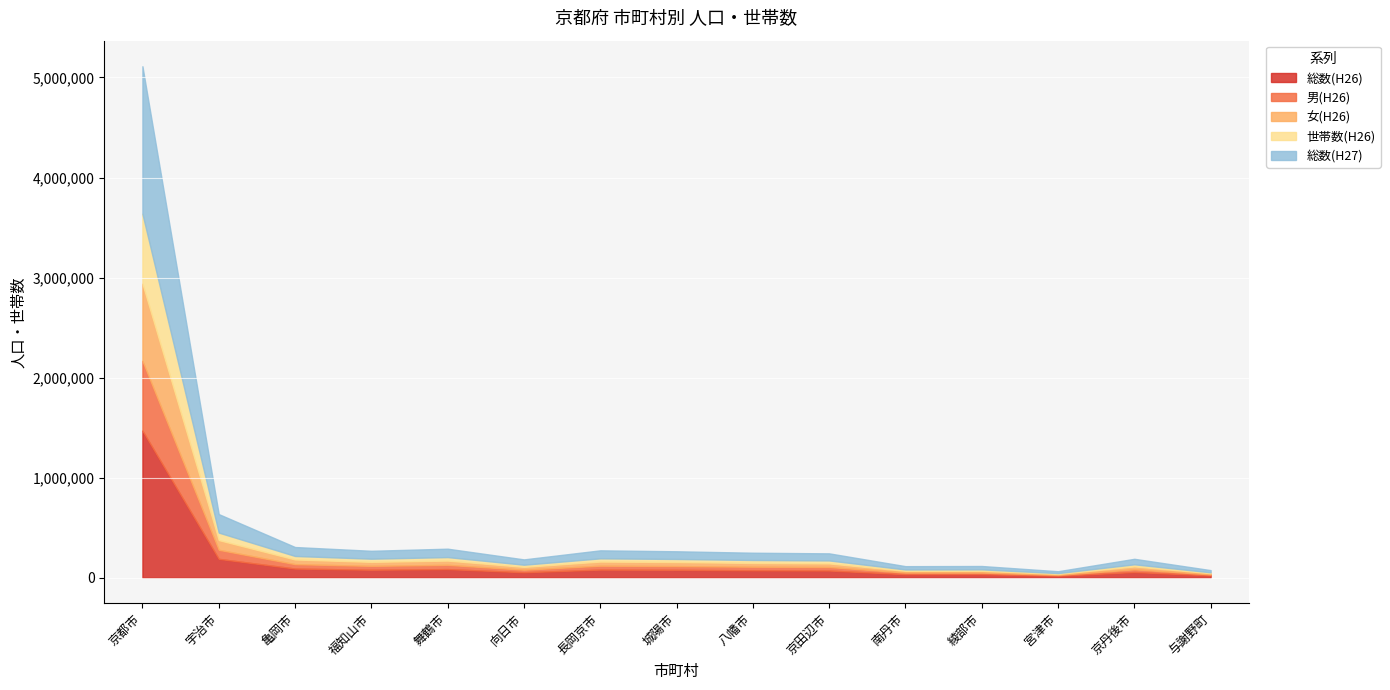

Which series has the largest total across all categories?

総数(H26)